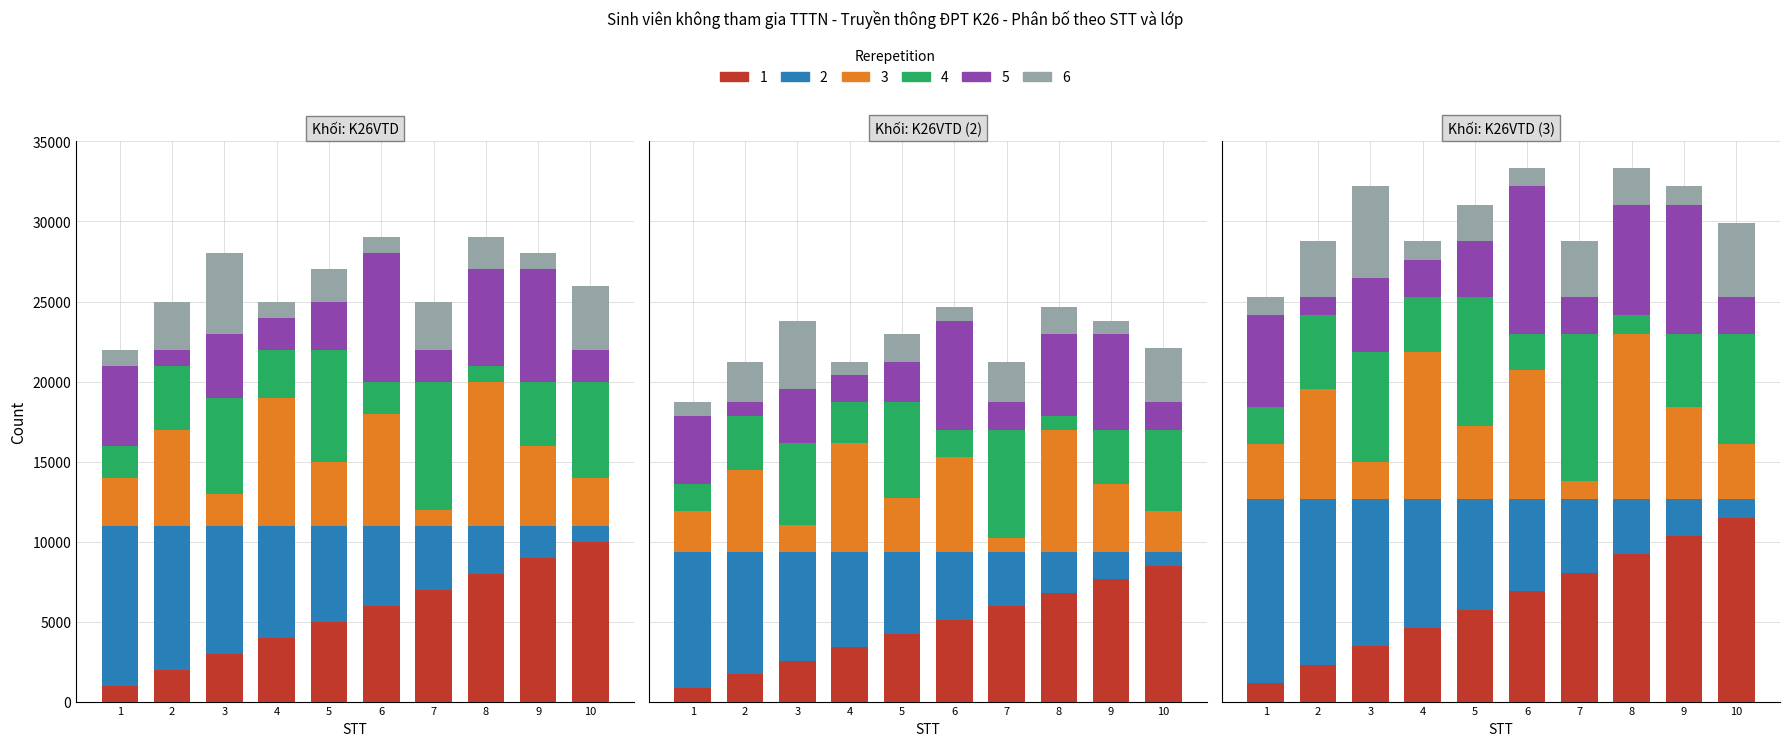

How many data points in 4 are above 4000?

4